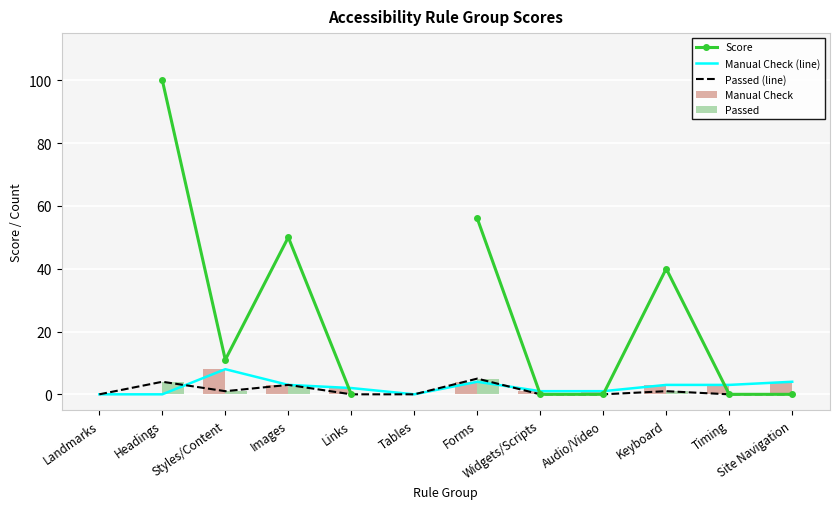

How many data points in Manual Check are above 3?

3